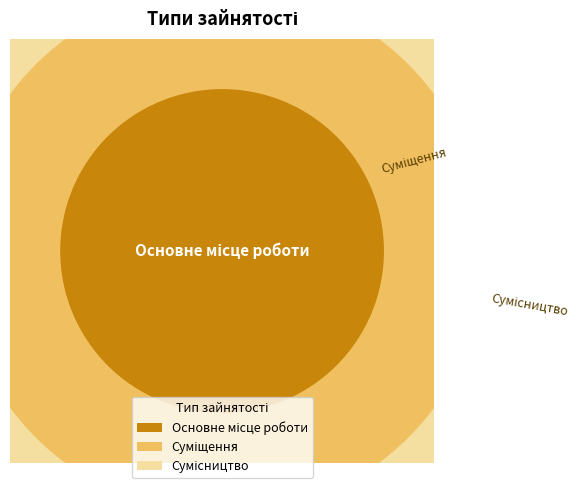

What percentage is NOT represented by Основне місце роботи?

83.3%